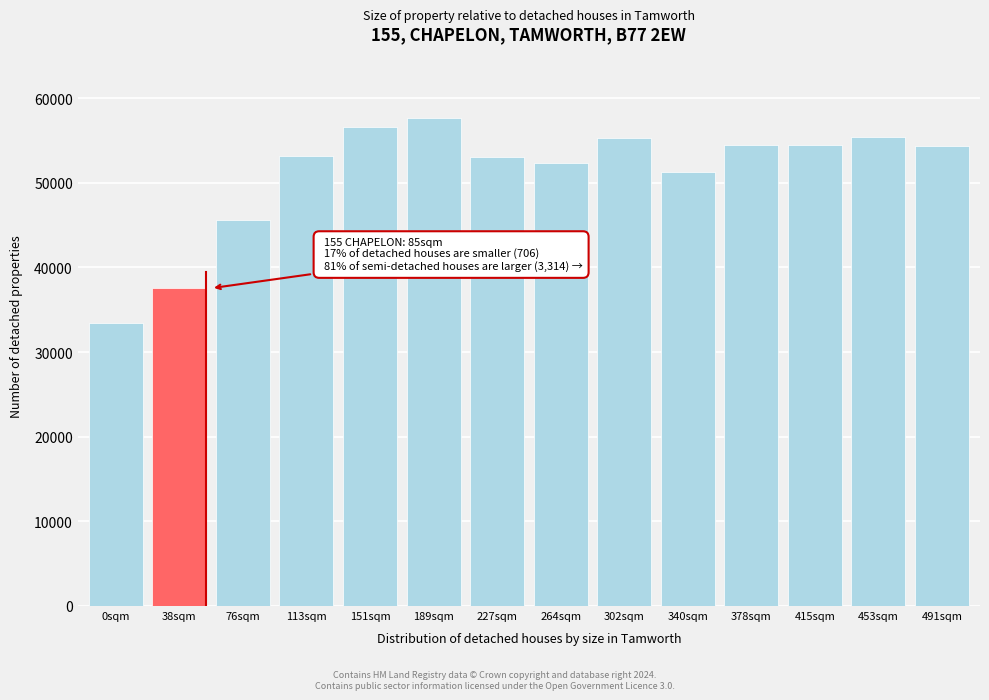

What is the minimum value shown in the chart?

33396